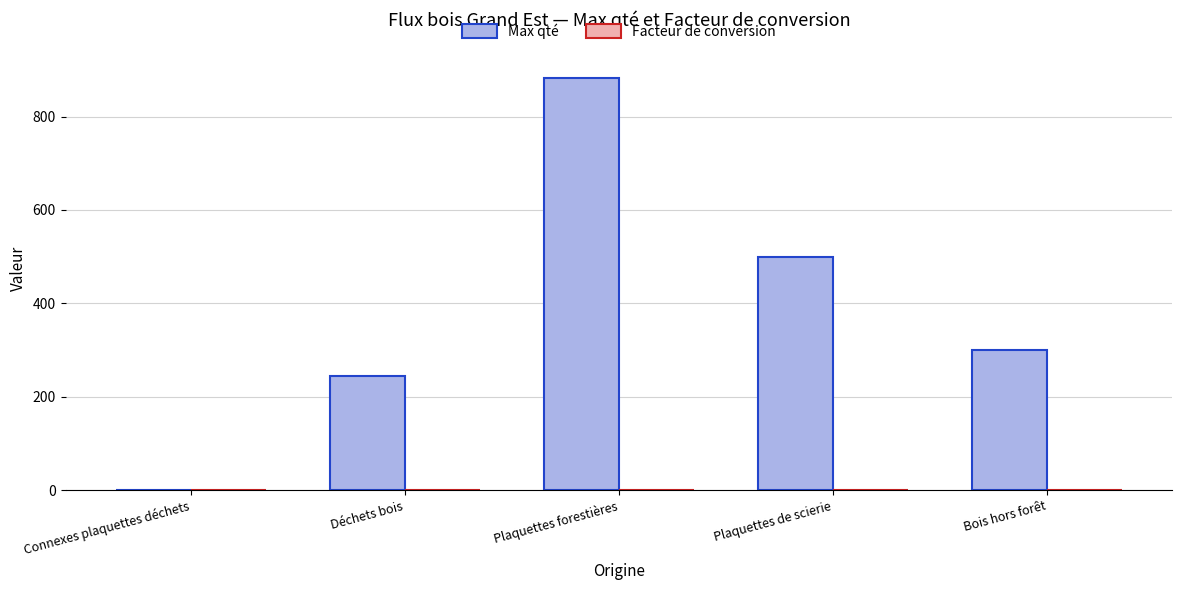

Which series has the largest total across all categories?

Max qté